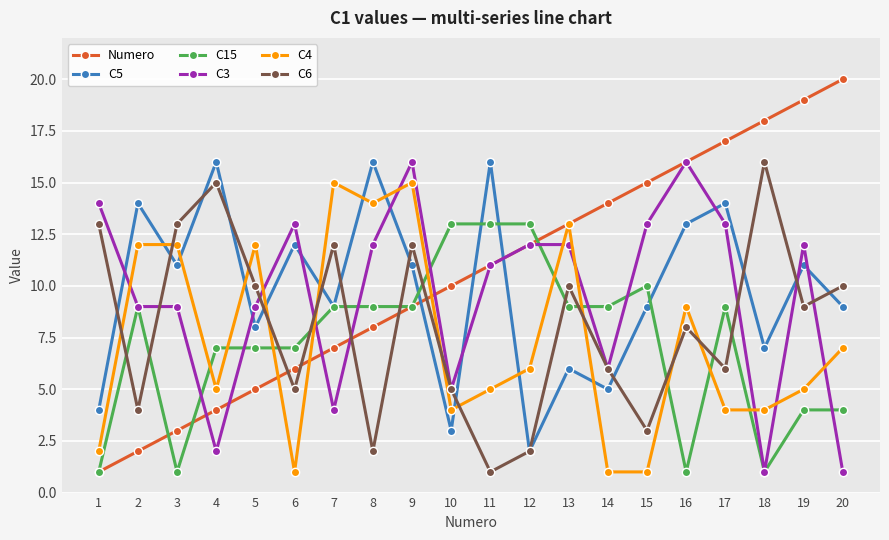

Does the chart have visible grid lines?

Yes